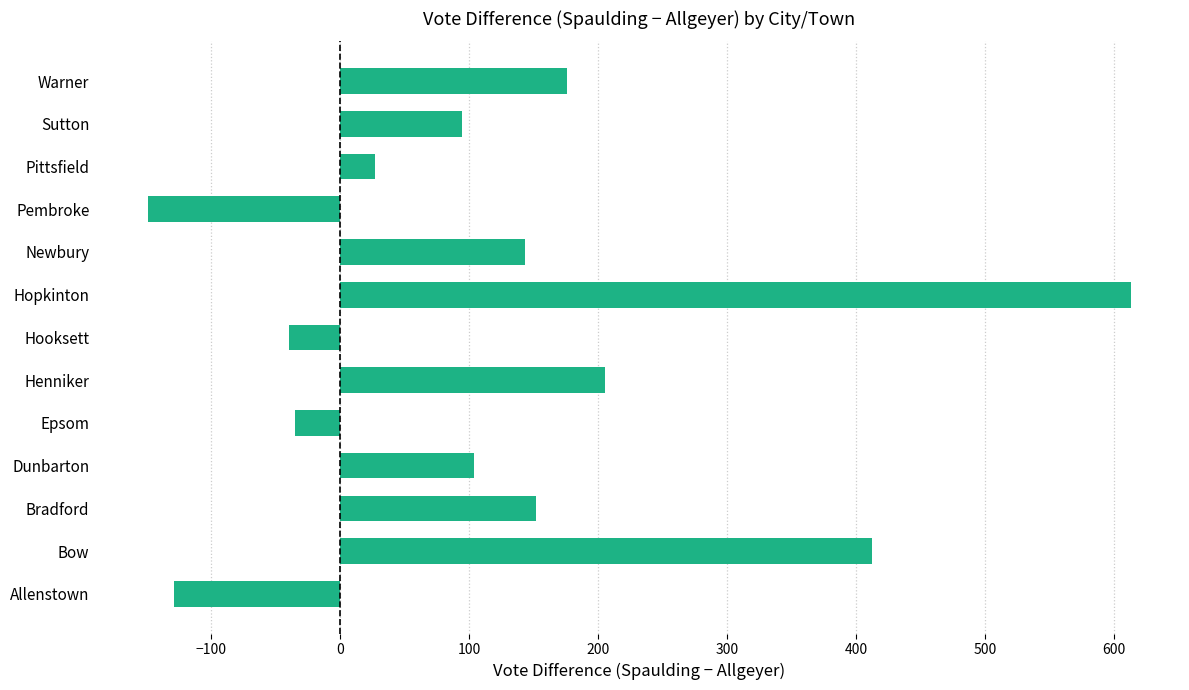

What is the change in value from Bow to Hooksett?

-452